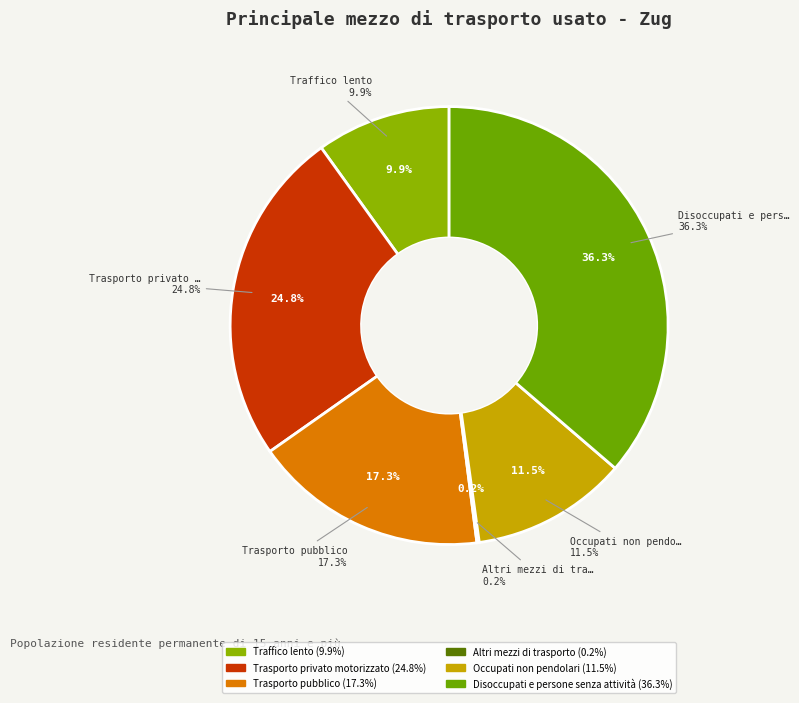

Combined, do Trasporto pubblico and Traffico lento account for over 50%?

No